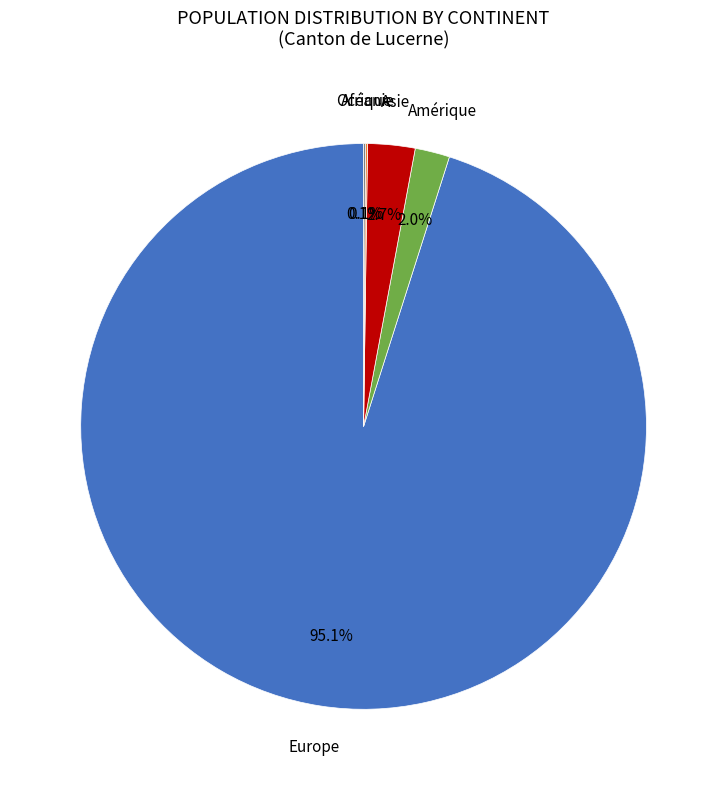

Is there a majority slice in this chart?

Yes